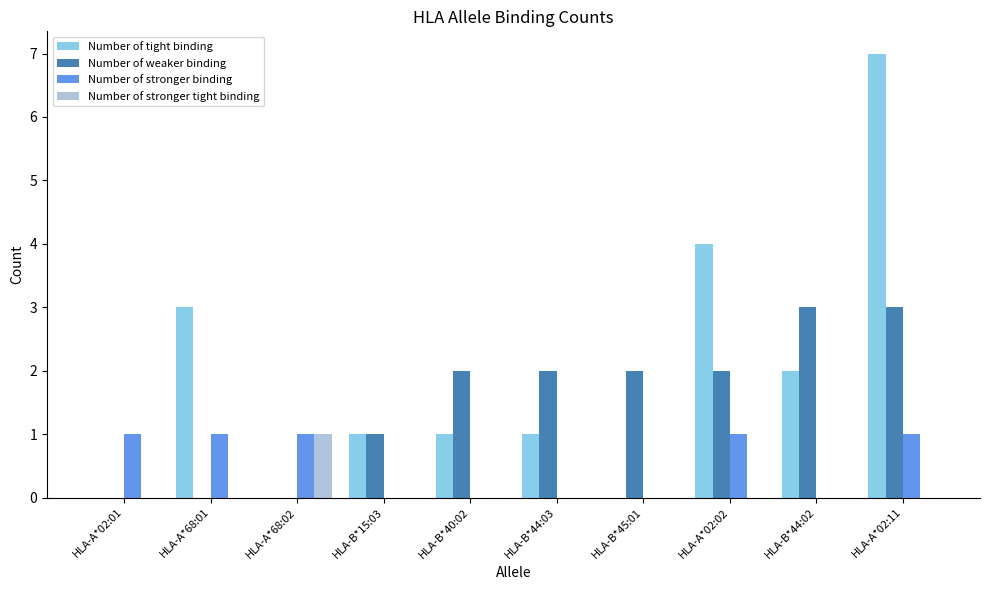

What is the difference between the Number of weaker binding values at HLA-B*15:03 and HLA-A*02:01?

1